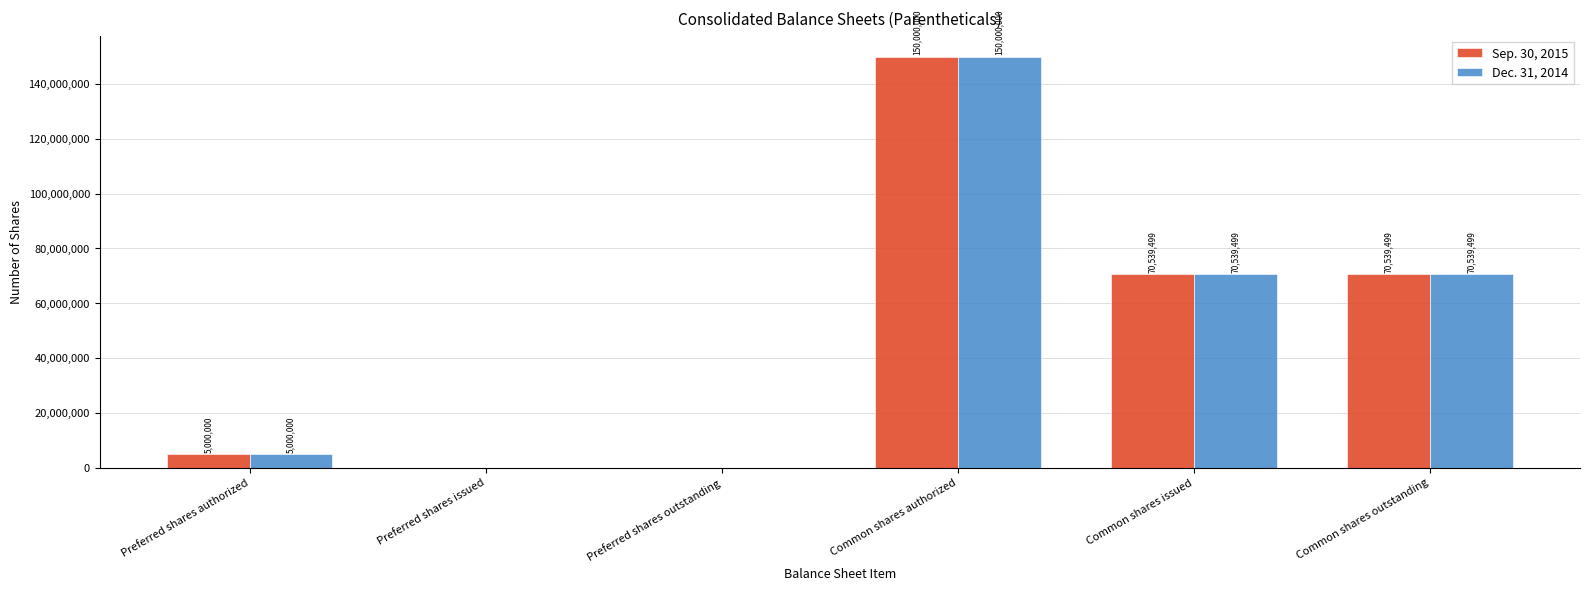

The Dec. 31, 2014 series shows 0 at Preferred shares outstanding. True or false?

True